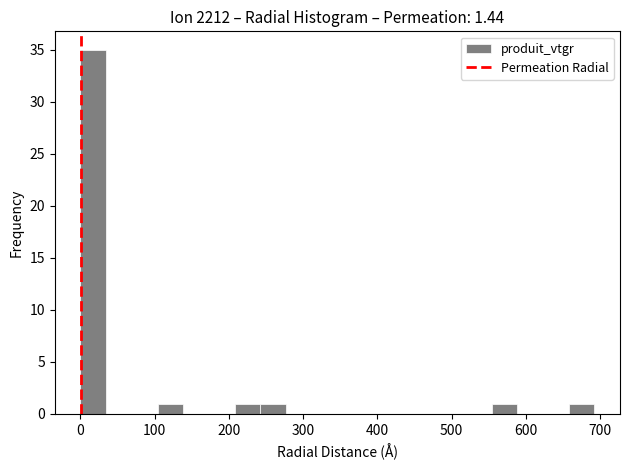

Around what value on the x-axis is the tallest bar? Give the approximate position of its centre, as read against the axis.

20